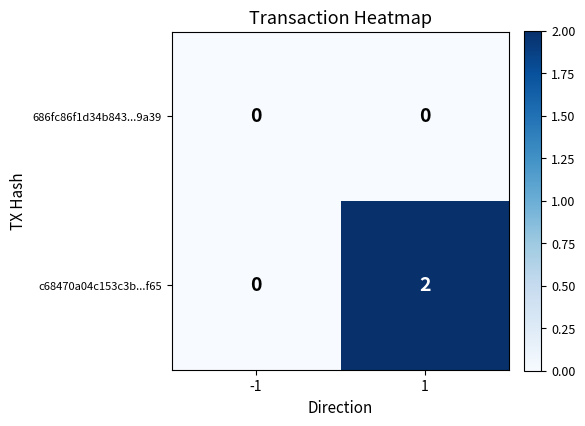

Reading left to right, list all the values displayed in this chart.

686fc86f1d34b843...9a39: -1=0	1=0
c68470a04c153c3b...f65: -1=0	1=2